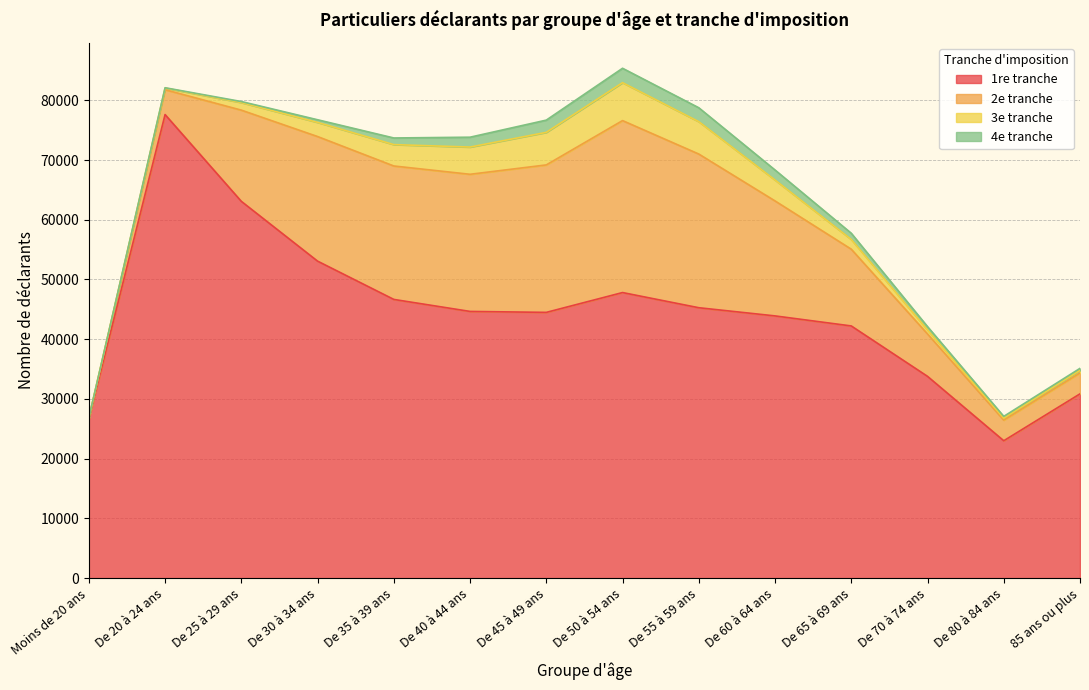

True or false: 1re tranche and 2e tranche intersect in this chart.

False